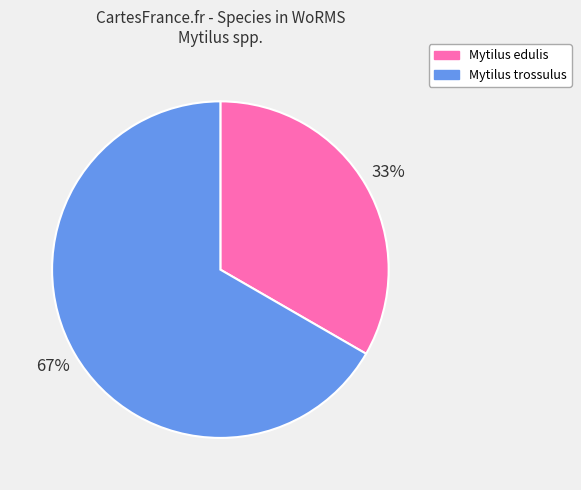

How many segments does this pie chart have?

2